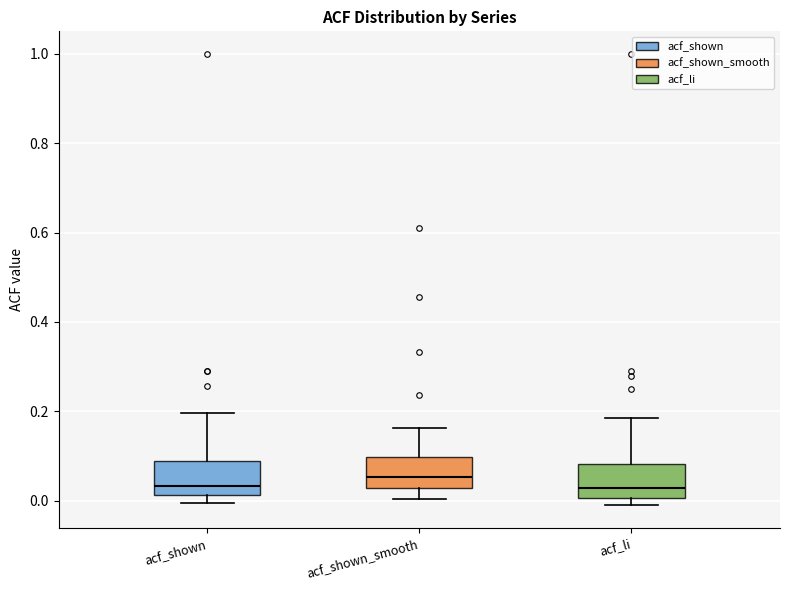

Which box's median line is the highest?

acf_shown_smooth